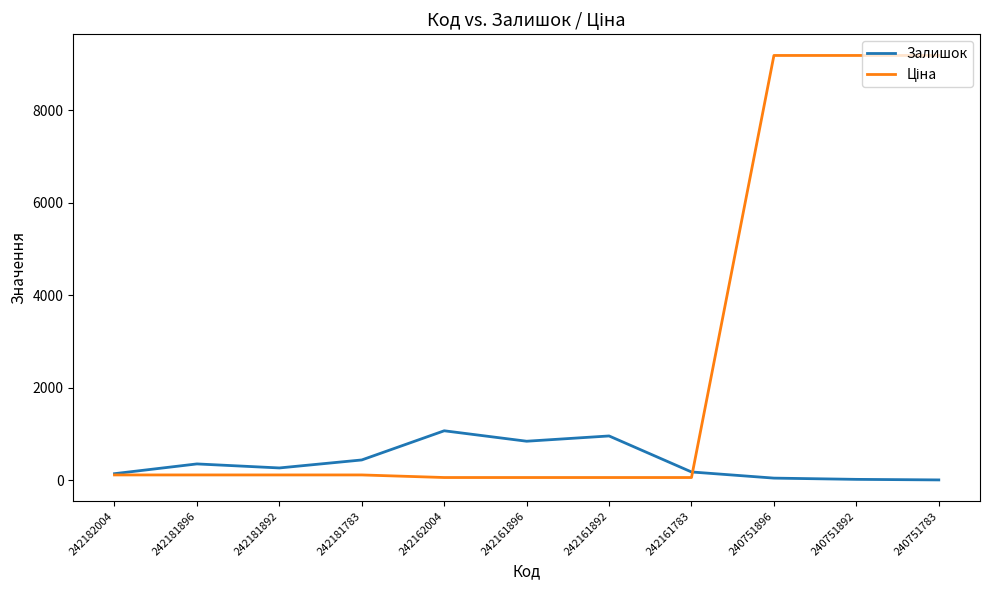

What is the greatest value displayed?

9185.9